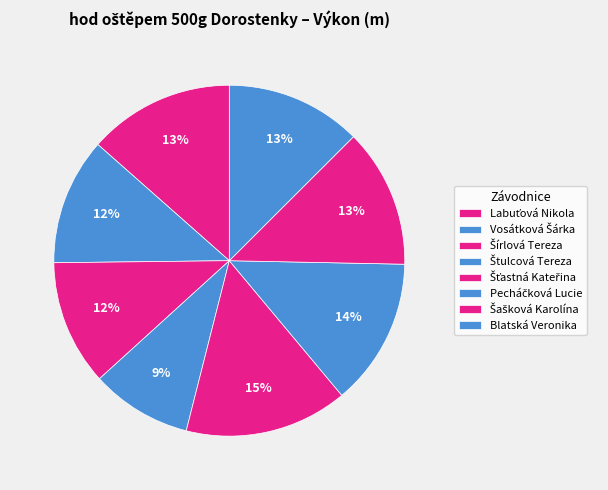

Is Vosátková Šárka the majority of the pie?

No